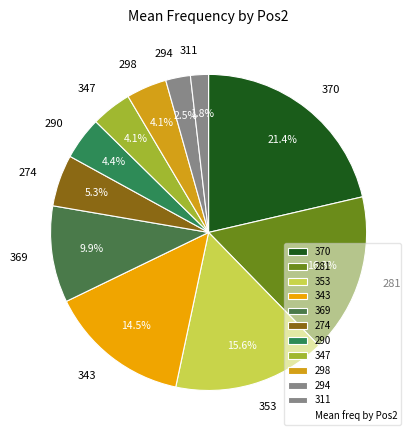

What percentage is NOT represented by 370?

78.6%